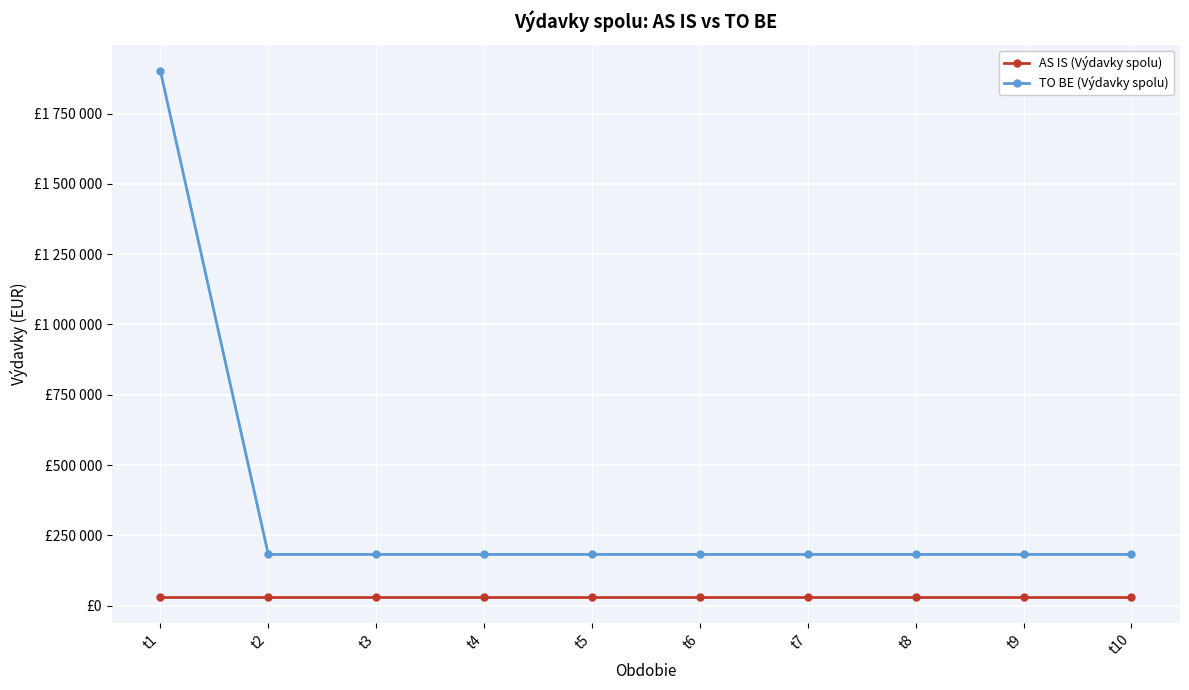

True or false: TO BE (Výdavky spolu) and AS IS (Výdavky spolu) intersect in this chart.

False